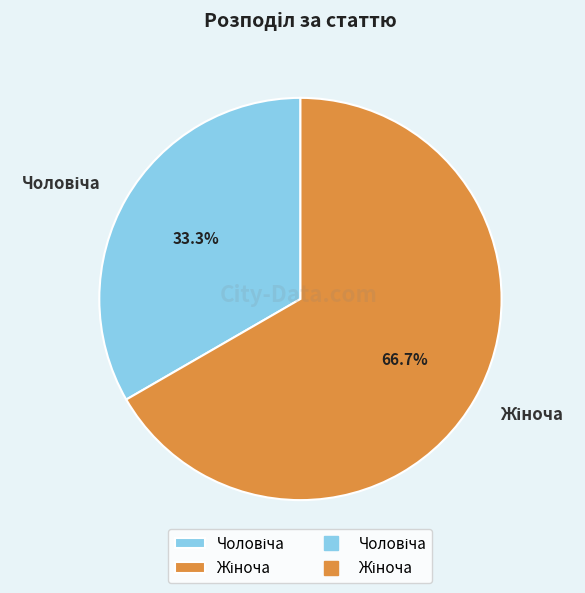

Does any single category account for the majority?

Yes